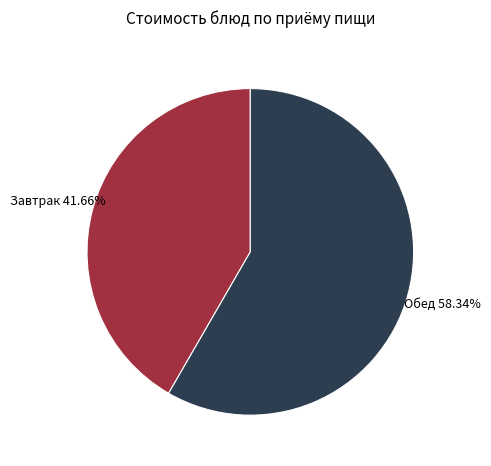

What is the smallest slice in the pie chart?

Завтрак